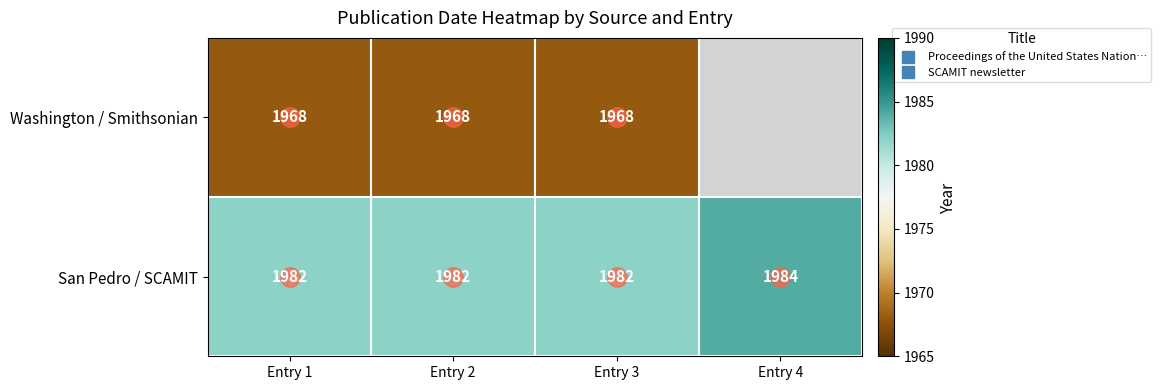

List the series in order of their overall mean, lowest first.

Washington / Smithsonian, San Pedro / SCAMIT